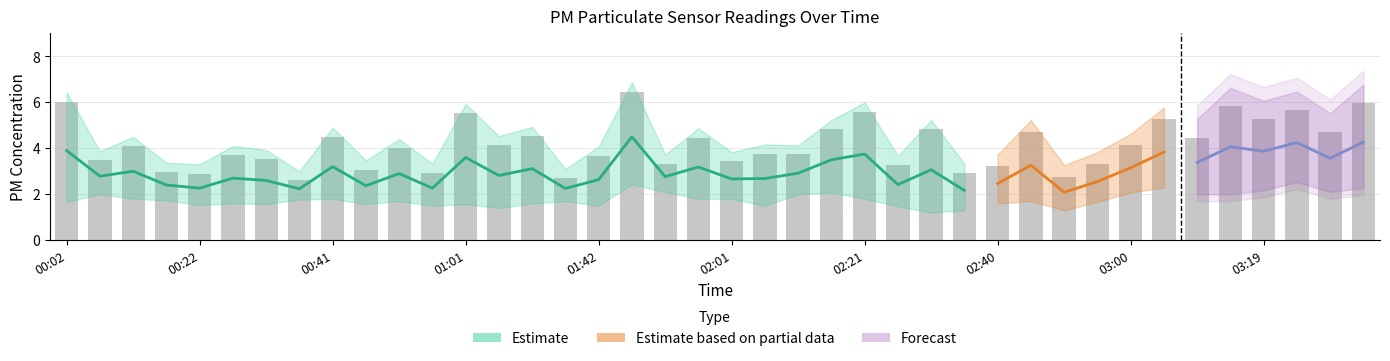

Does the chart contain stacked bars?

No